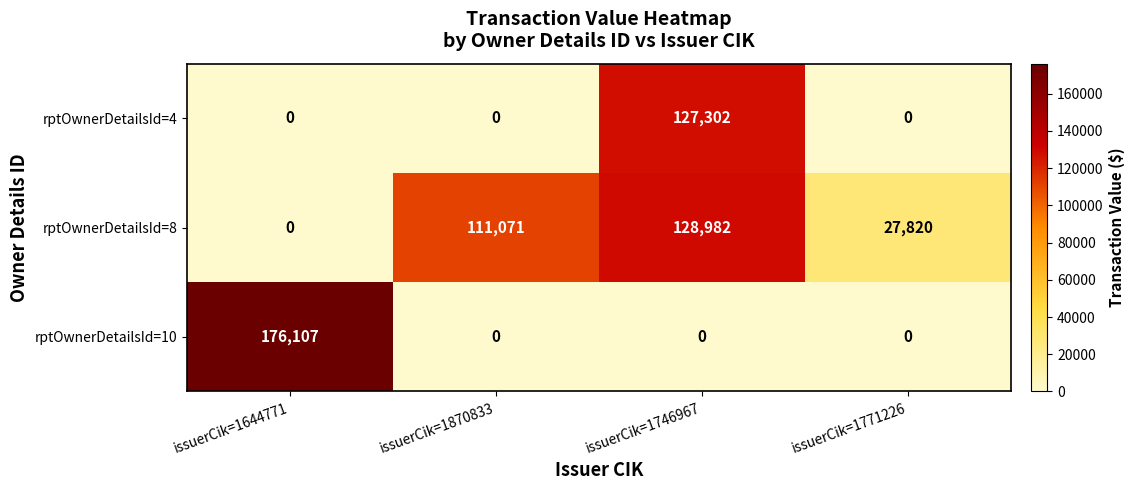

What is the highest value of the rptOwnerDetailsId=8 series?

128982